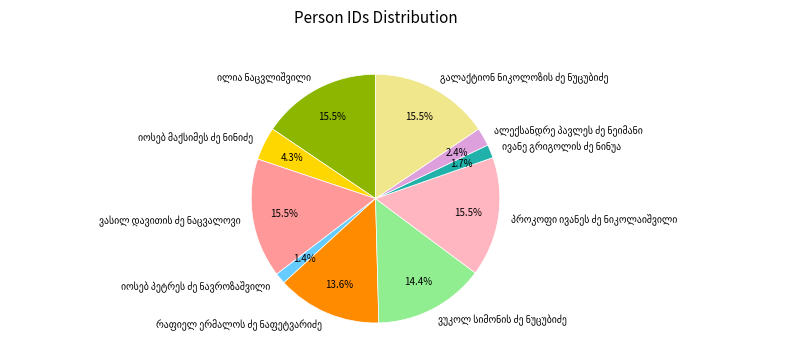

Is there a majority slice in this chart?

No